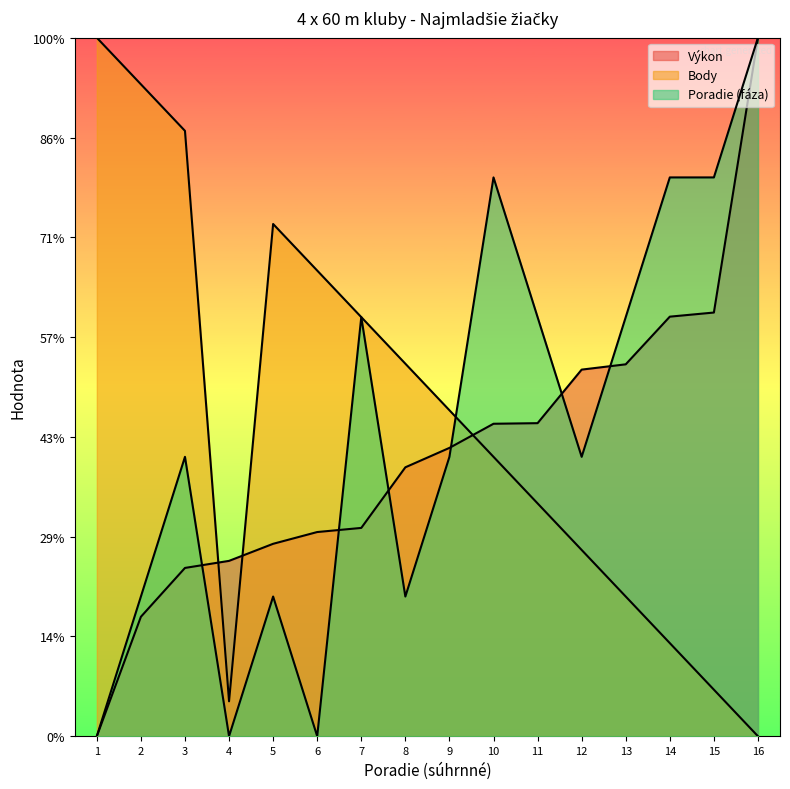

The value of Body at 4 is 3.5. True or false?

True